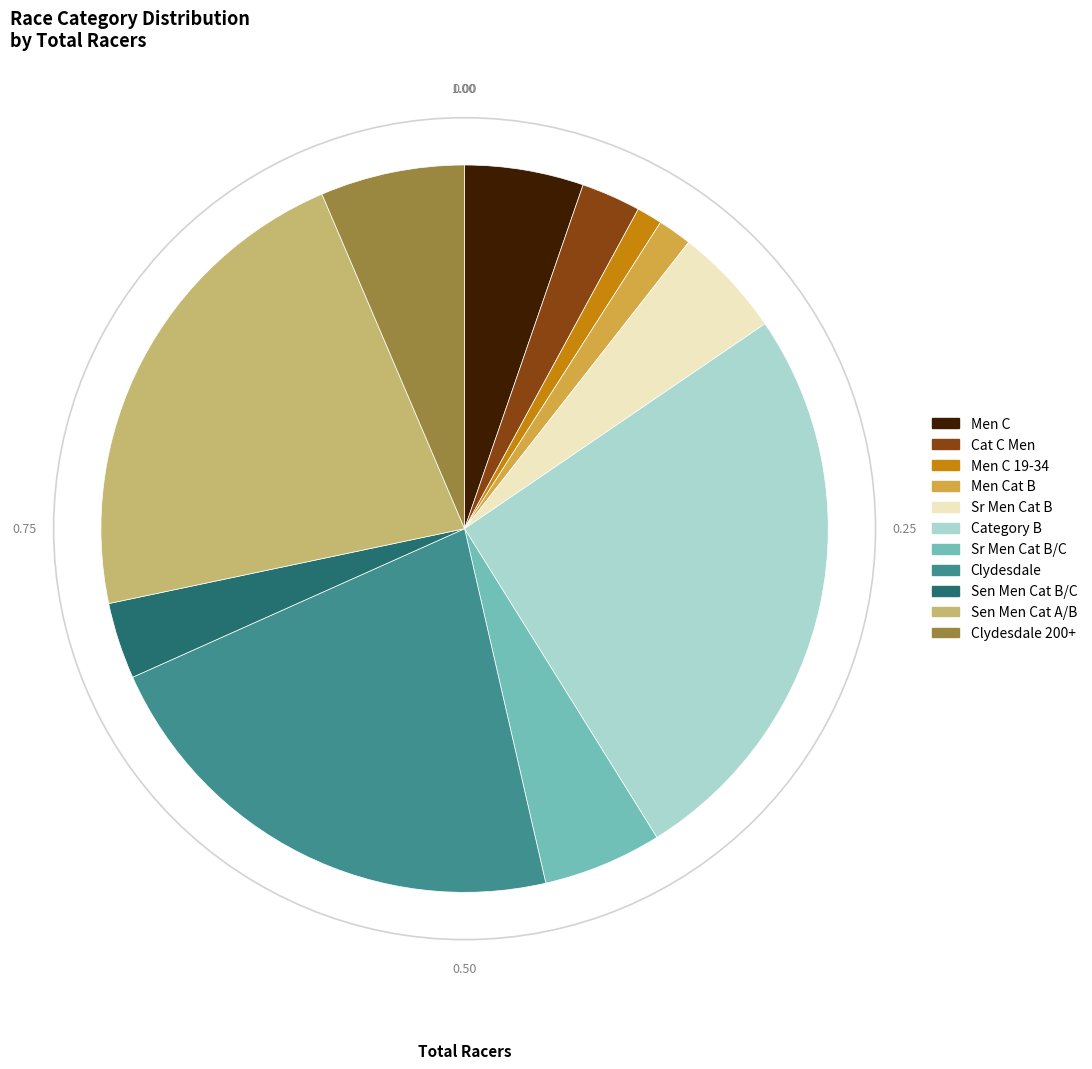

Does any single category account for the majority?

No